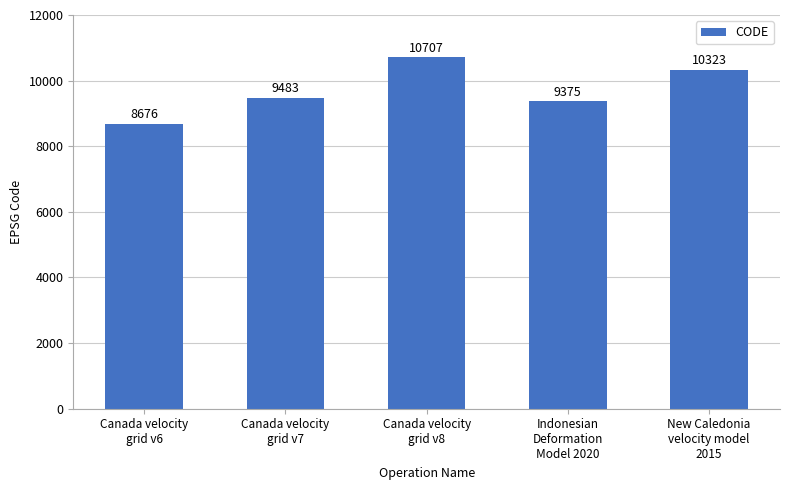

What is the value of the 2nd bar from the left?

9483